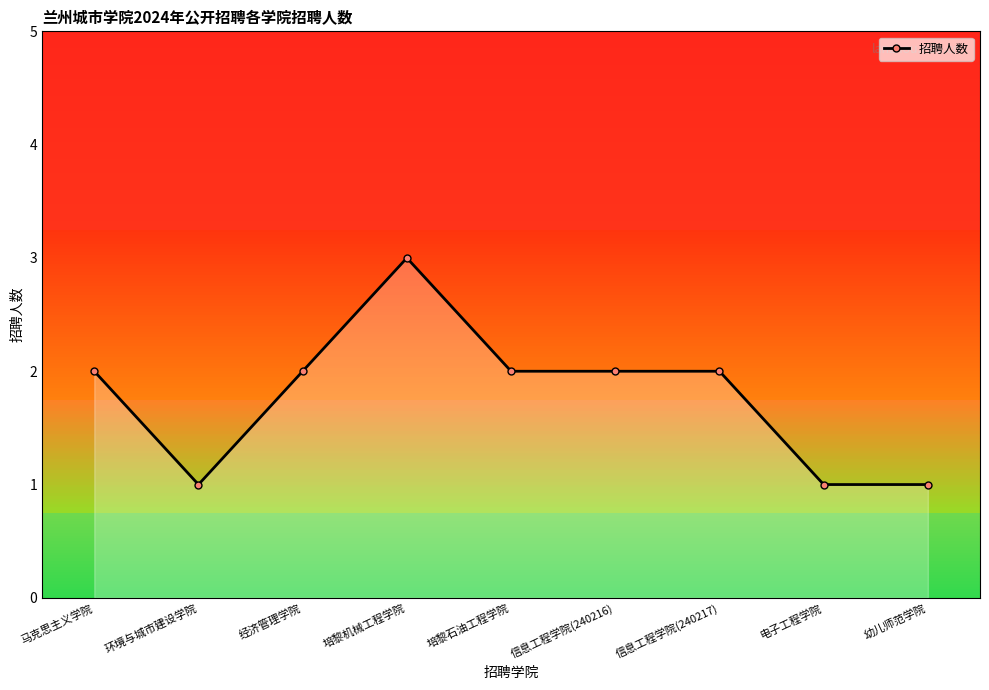

Approximately how many times larger is the value at 电子工程学院 compared to 培黎石油工程学院?

0.5